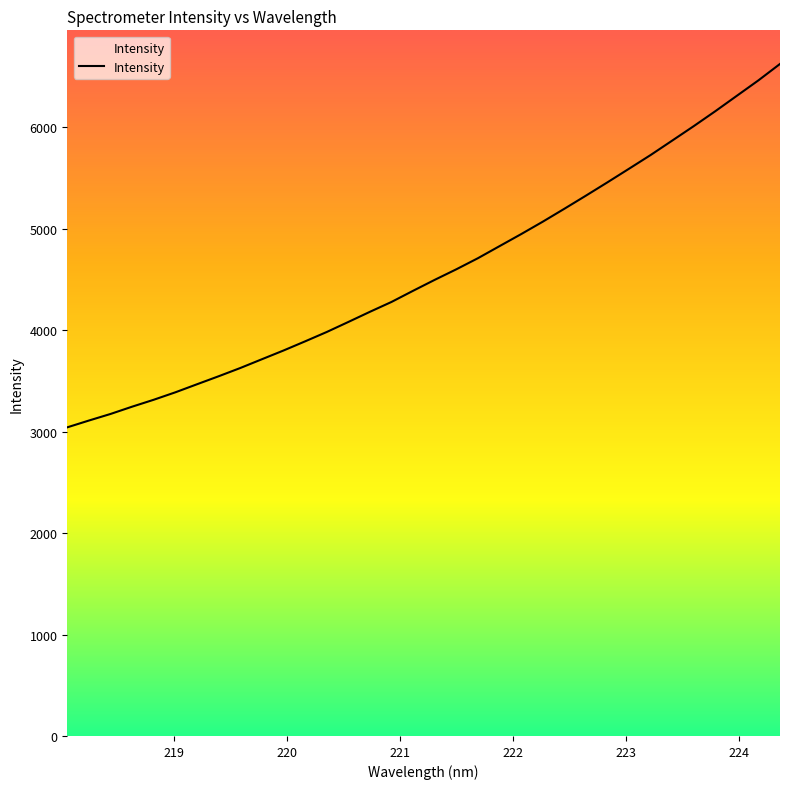

What is the smallest value displayed?

3042.9